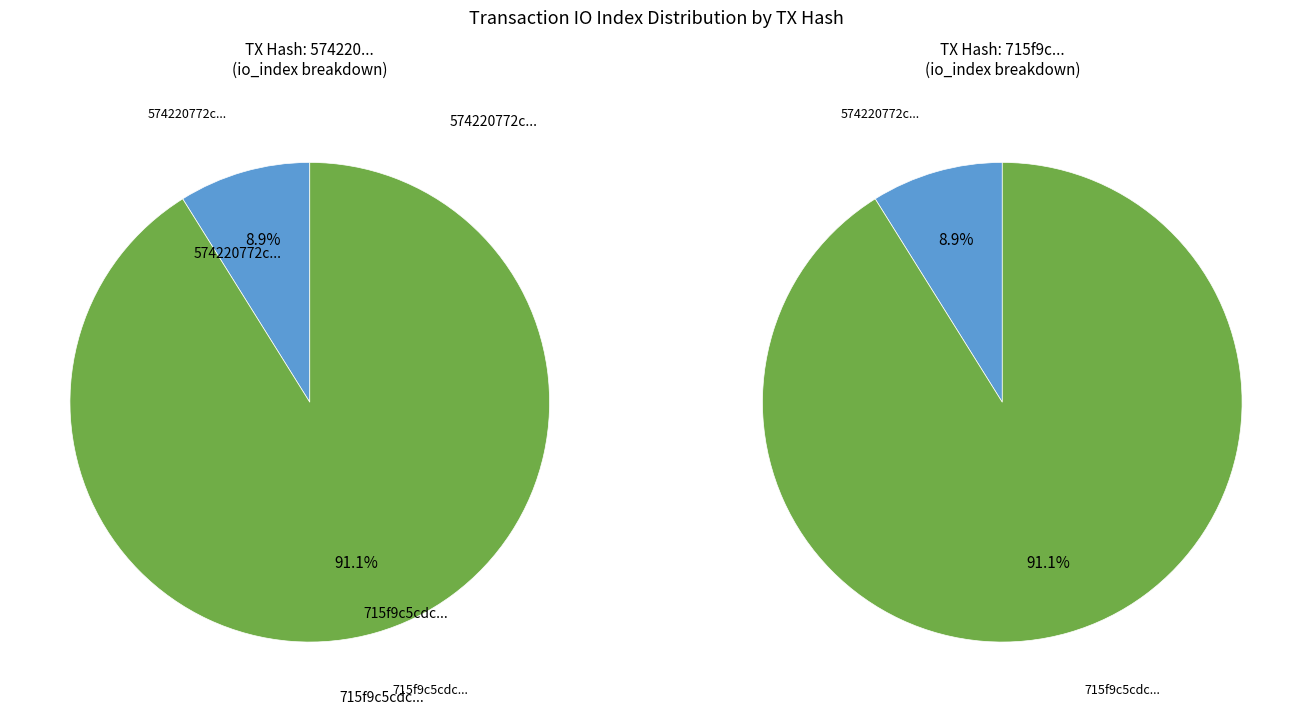

To the nearest percent, what portion does 1 represent?

91%